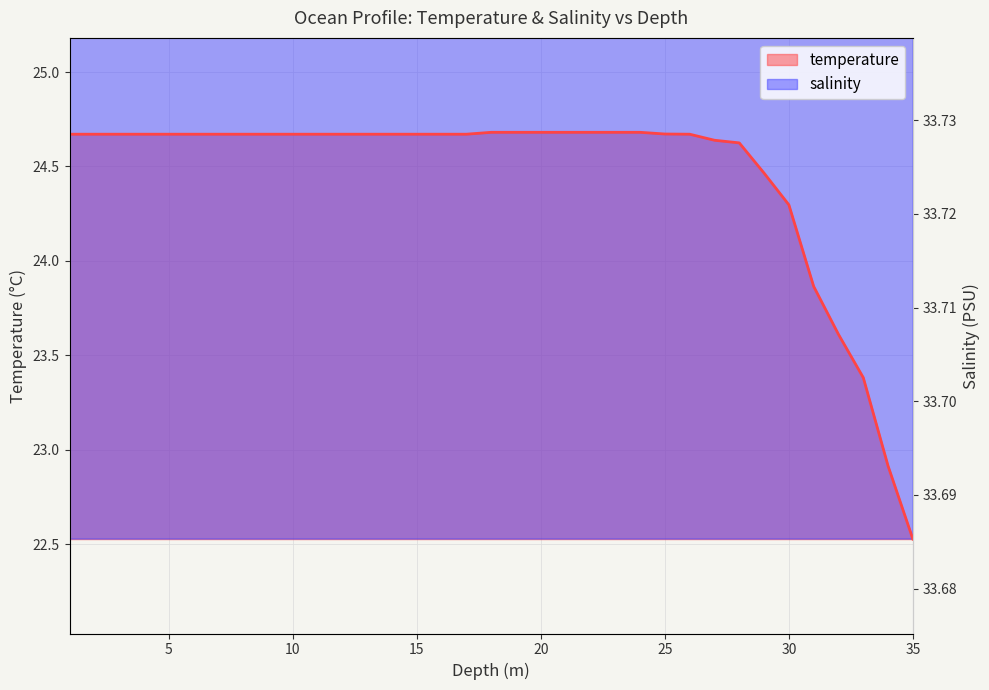

Reading right to left, list all the values displayed in this chart.

temperature: 22.5	22.9	23.4	23.6	23.9	24.3	24.5	24.6	24.6	24.7	24.7	24.7	24.7	24.7	24.7	24.7	24.7	24.7	24.7	24.7	24.7	24.7	24.7	24.7	24.7	24.7	24.7	24.7	24.7	24.7	24.7	24.7	24.7	24.7	24.7
salinity: 35.2	35.0	35.8	35.7	34.9	35.2	34.4	34.8	34.7	34.5	34.8	34.5	34.5	34.5	34.6	34.6	34.1	34.3	34.4	34.4	34.5	34.1	34.0	34.3	34.5	34.2	34.1	34.1	34.1	34.1	33.7	33.7	33.7	33.7	33.7